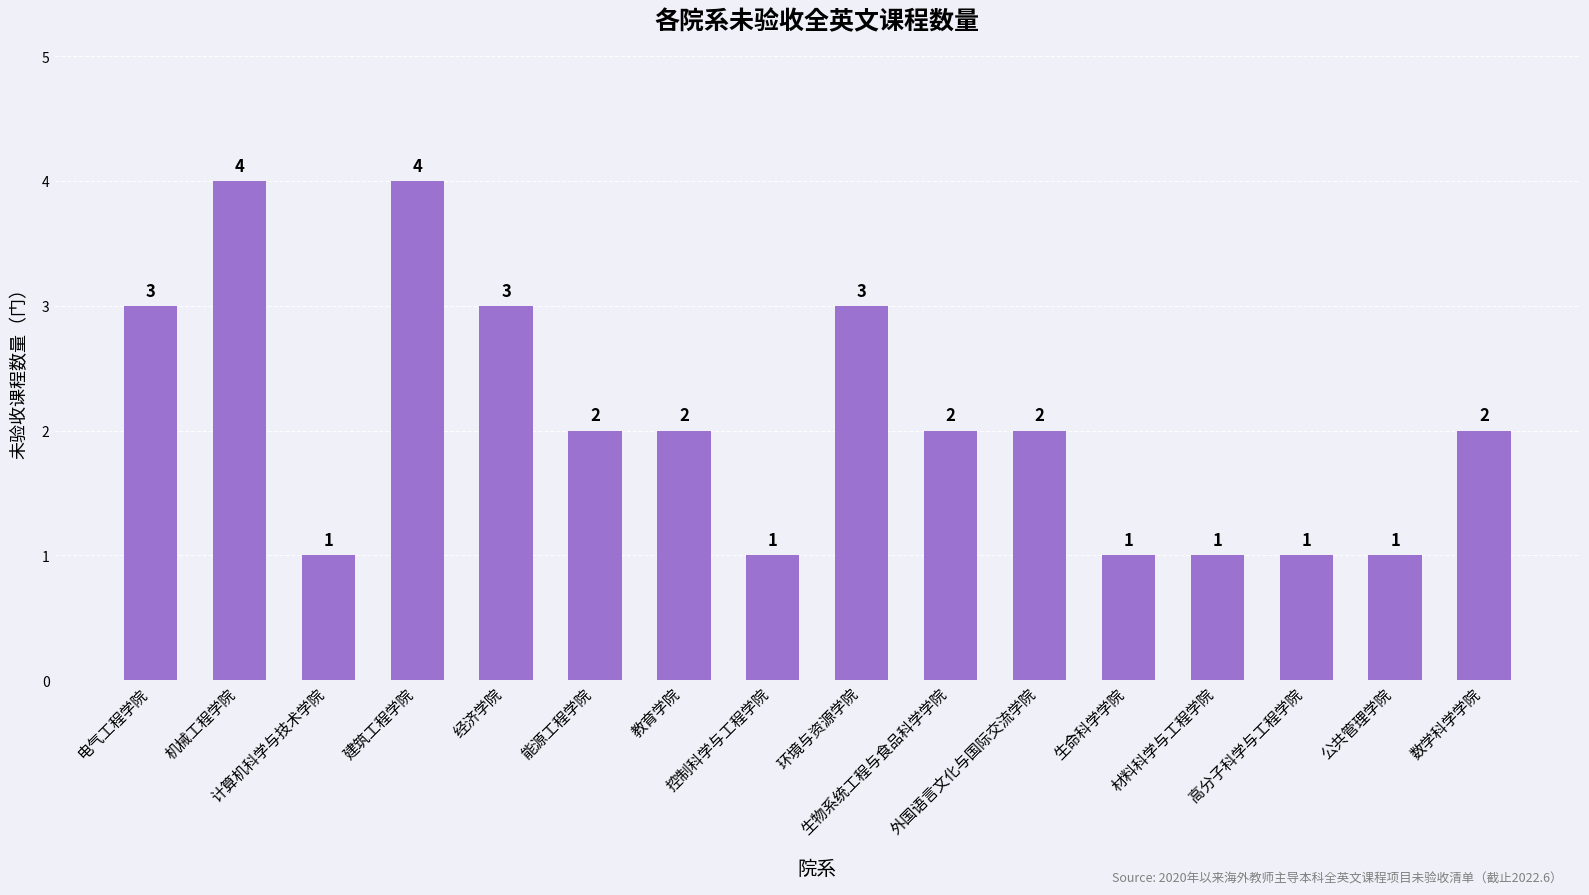

What is the value of the 7th bar from the left?

2